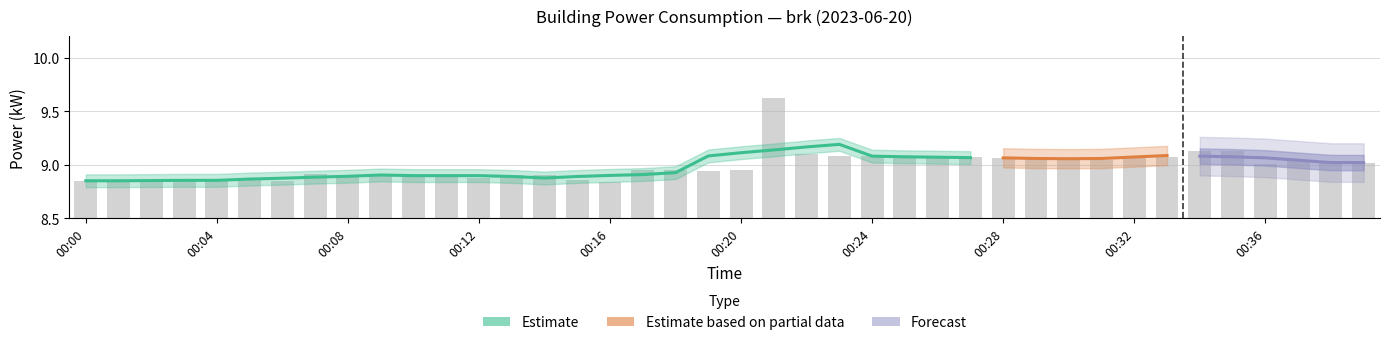

Between 00:24 and 00:27, which is larger?

00:24